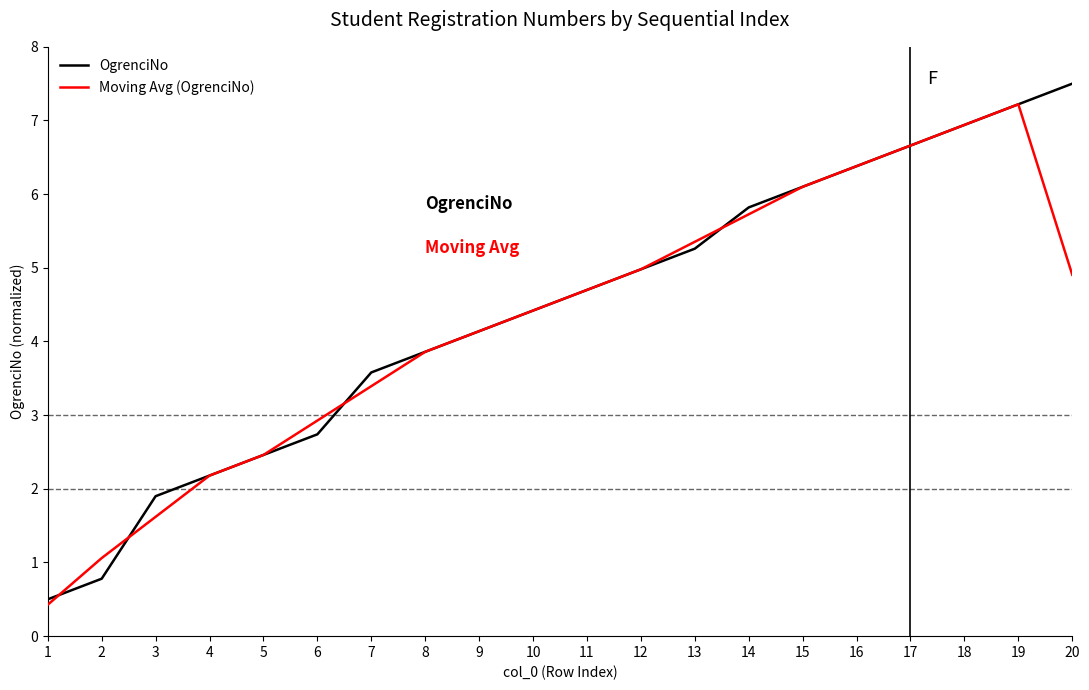

What is the total value across all series at 2?

1.8